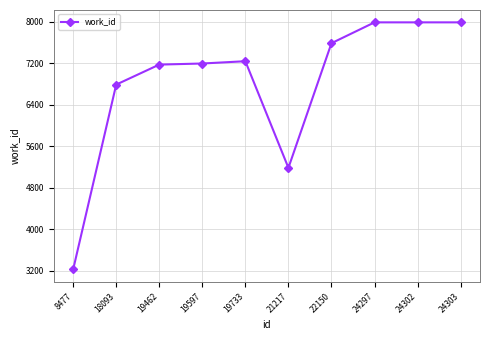

What is the average value?

6833